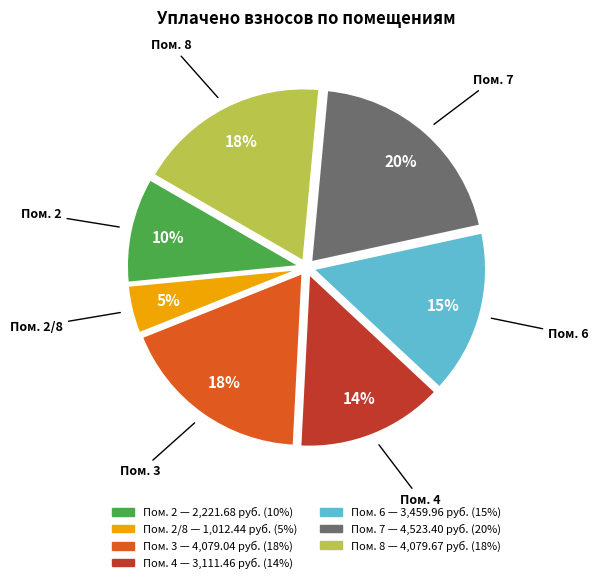

To the nearest percent, what is the average slice percentage?

14%